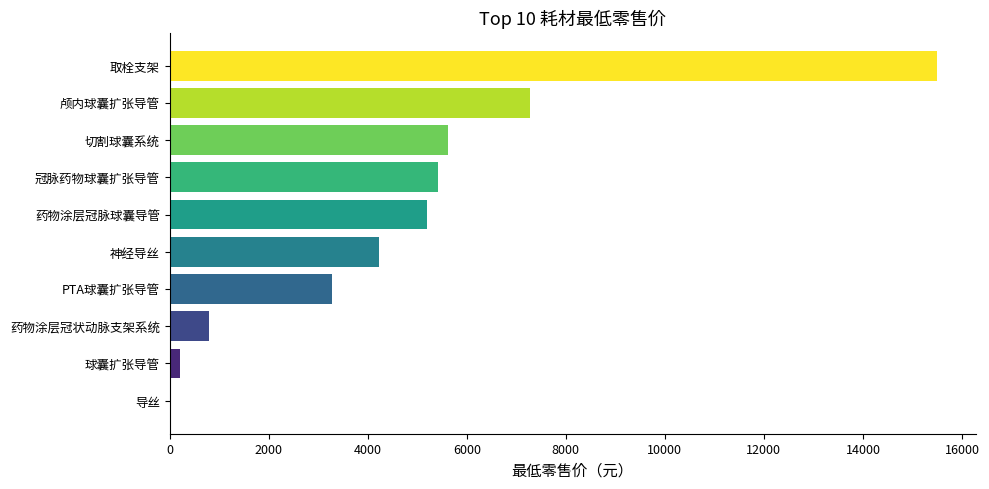

Are the bars horizontal?

Yes